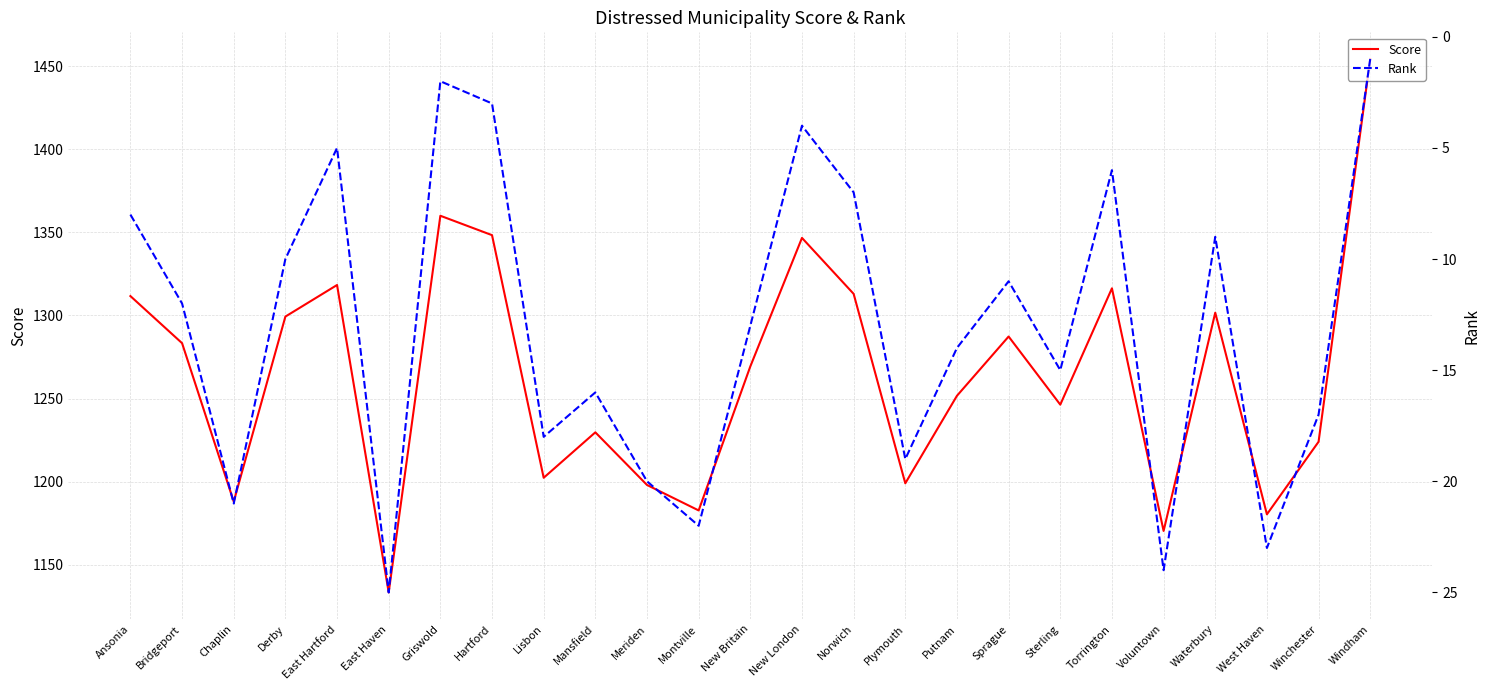

Which category has the lowest value in the Score series?

East Haven